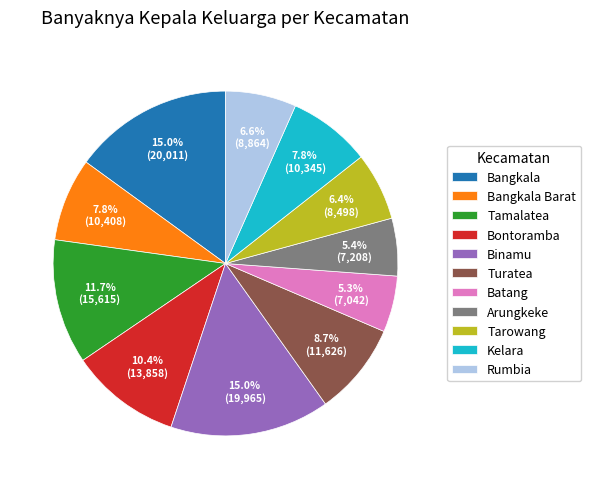

Count the number of slices in the pie.

11